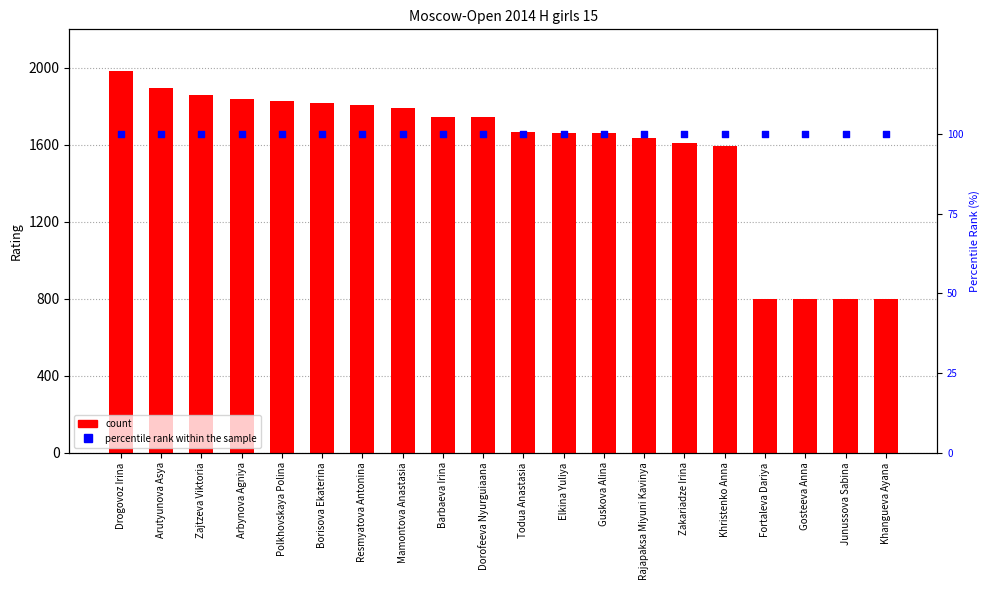

Which series contains the lowest Y value?

percentile rank within the sample